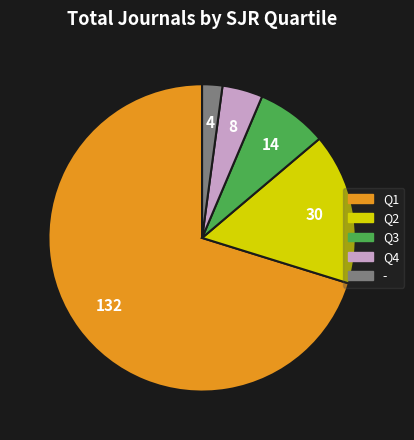

Is it true that - is 2% of the pie?

True